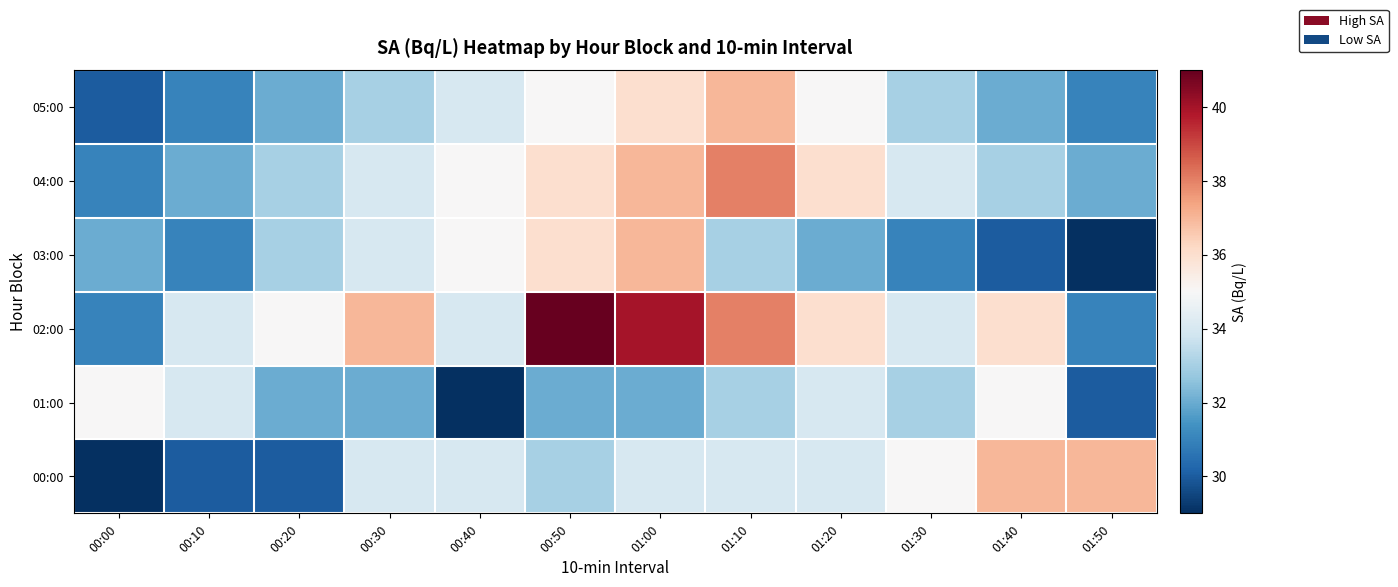

At which category is the sum across all series the highest?

01:00